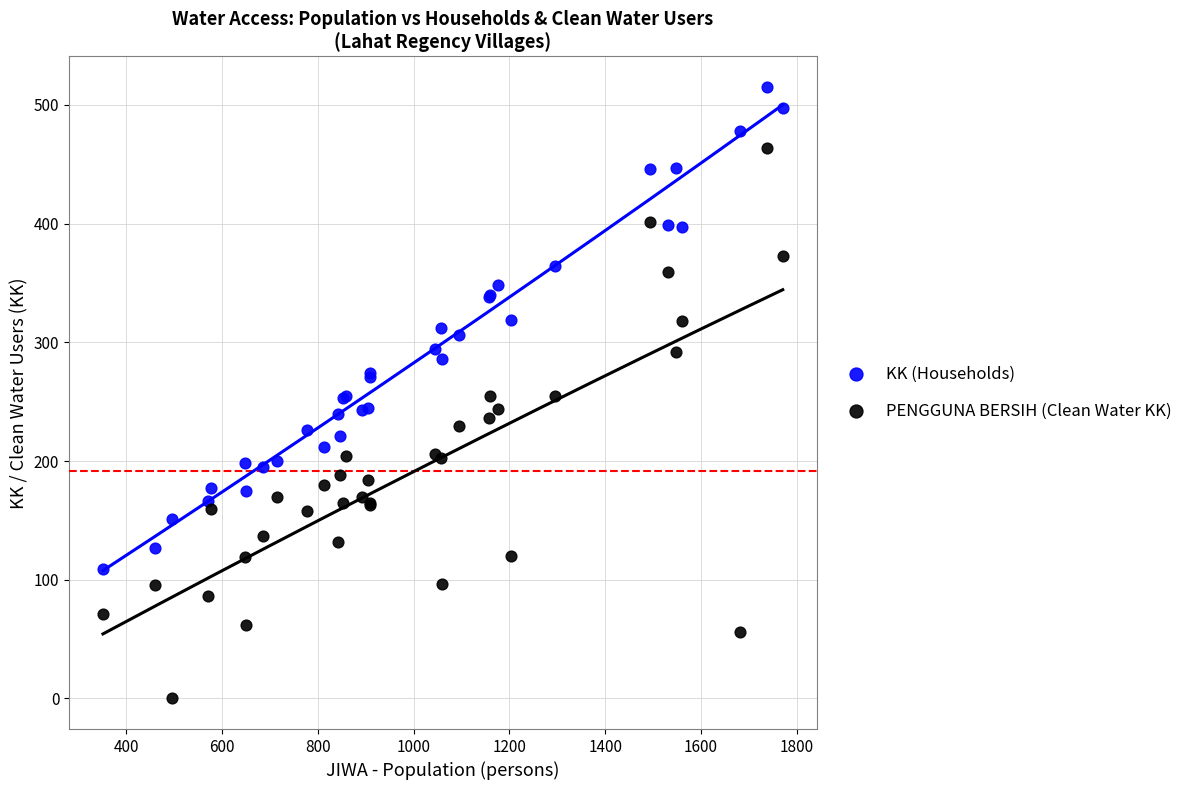

Which series contains the lowest Y value?

PENGGUNA BERSIH (Clean Water KK)